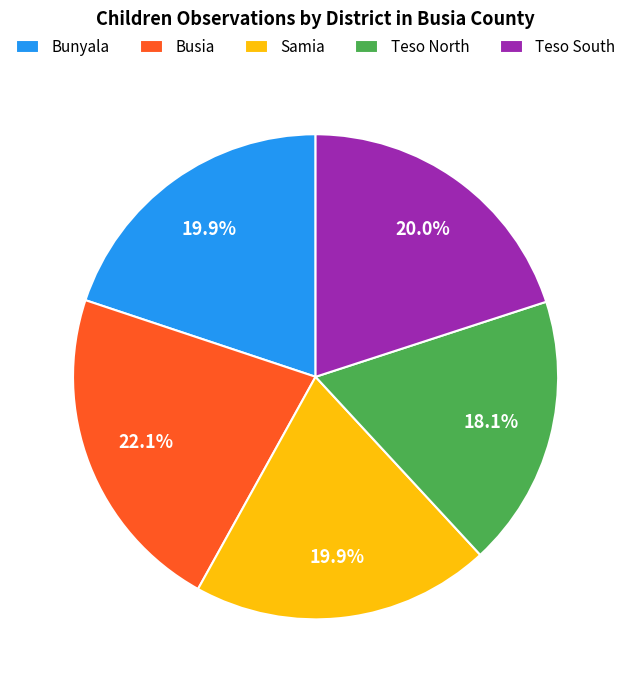

Count the number of slices in the pie.

5